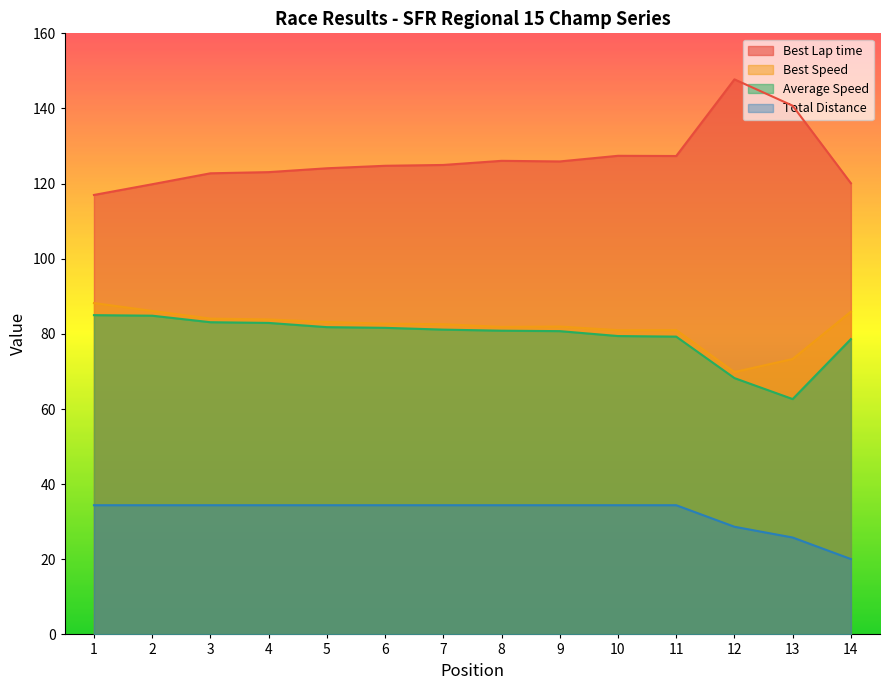

What is the average value of the Average Speed series?

79.3